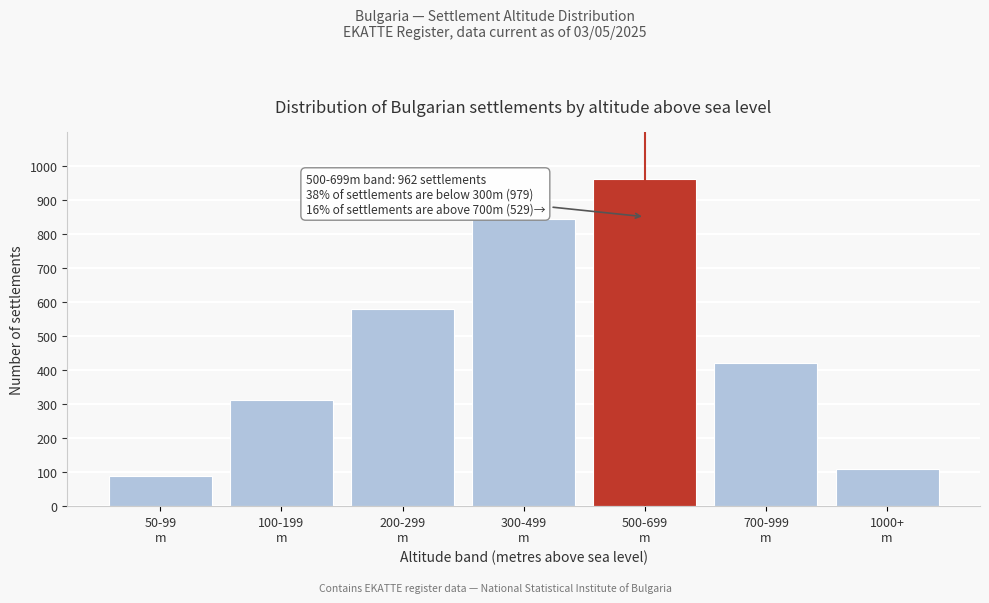

Reading left to right, what are all the values shown in this chart?

89	312	578	843	962	421	108